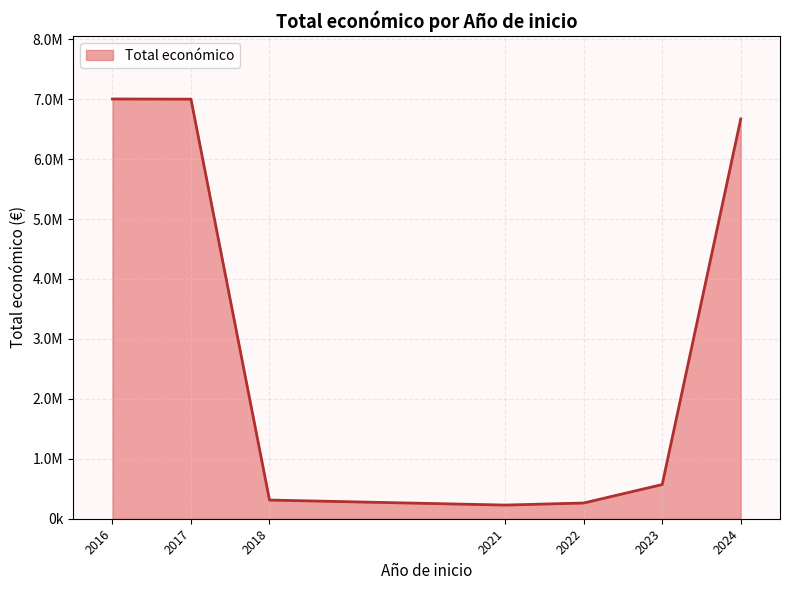

Does the chart have visible grid lines?

Yes